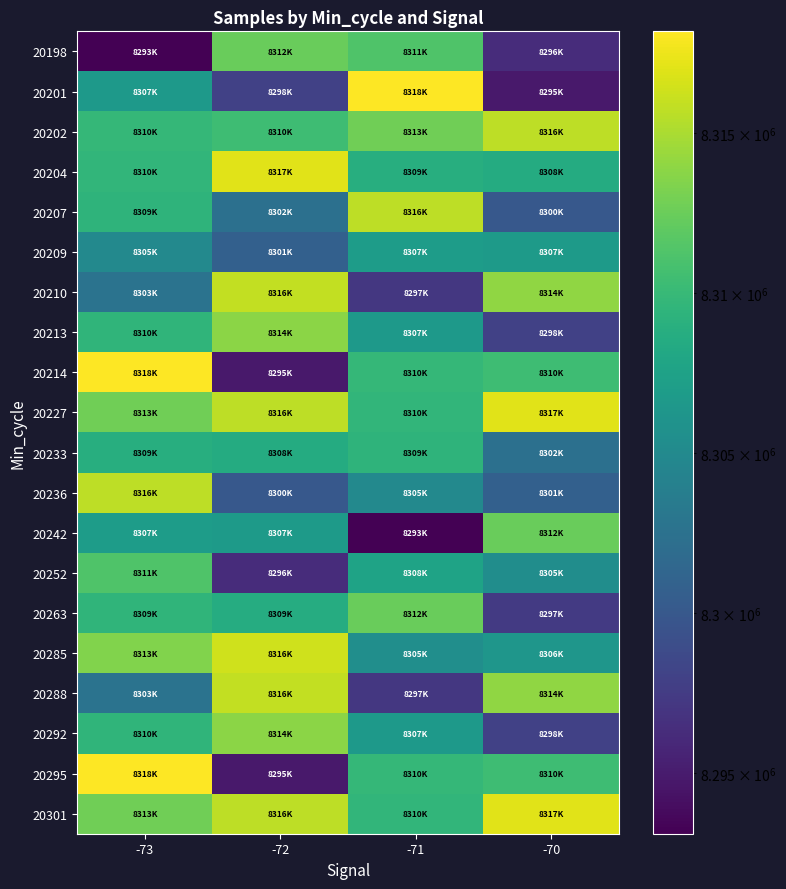

Which has a higher value, -72 or -73?

-72